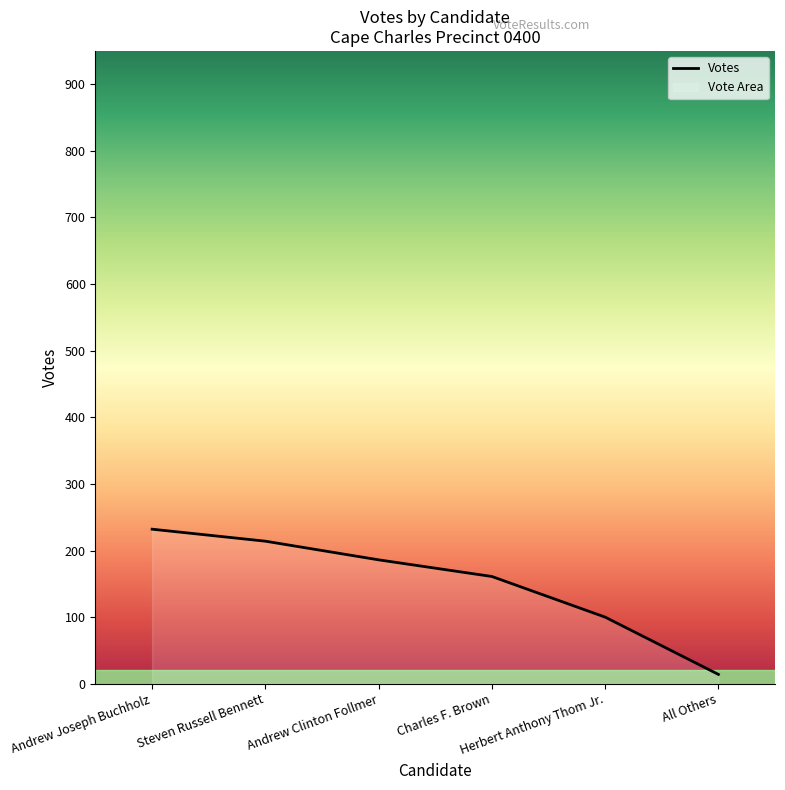

Rank the categories by value from highest to lowest.

Andrew Joseph Buchholz, Steven Russell Bennett, Andrew Clinton Follmer, Charles F. Brown, Herbert Anthony Thom Jr., All Others